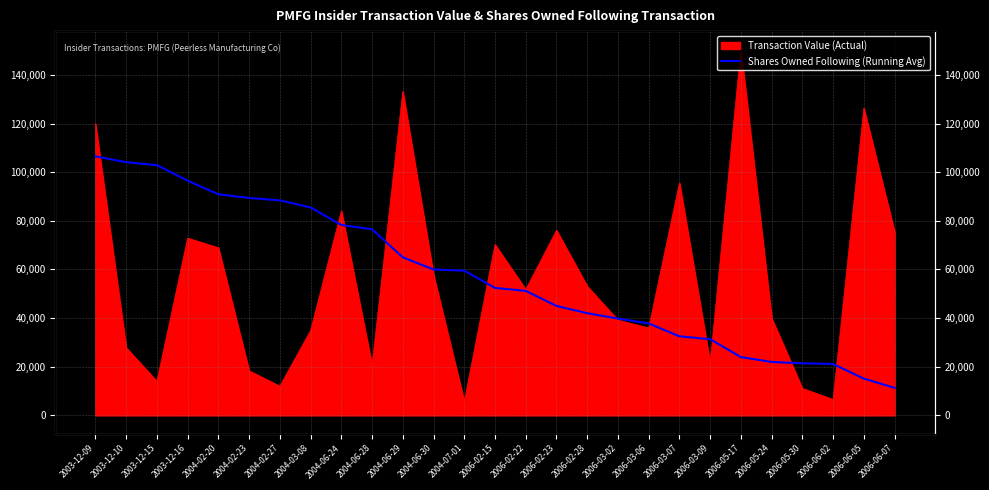

What is the label of the 6th point from the right?

2006-05-17